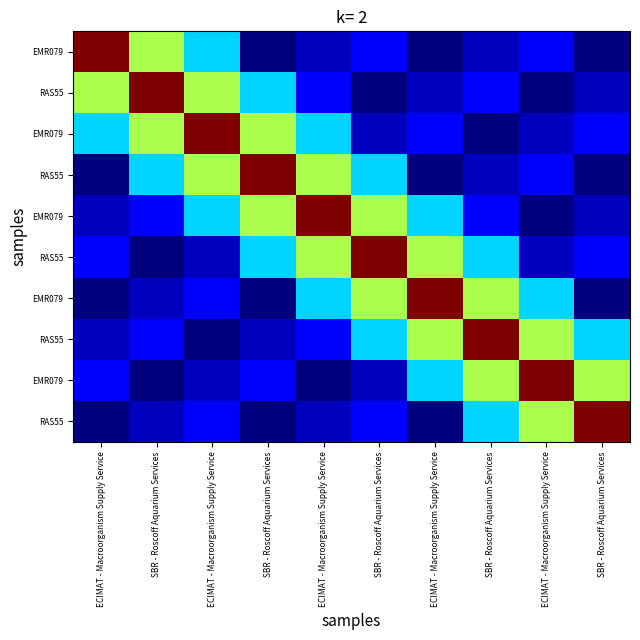

Which category has the highest value across all series?

ECIMAT - Macroorganism Supply Service